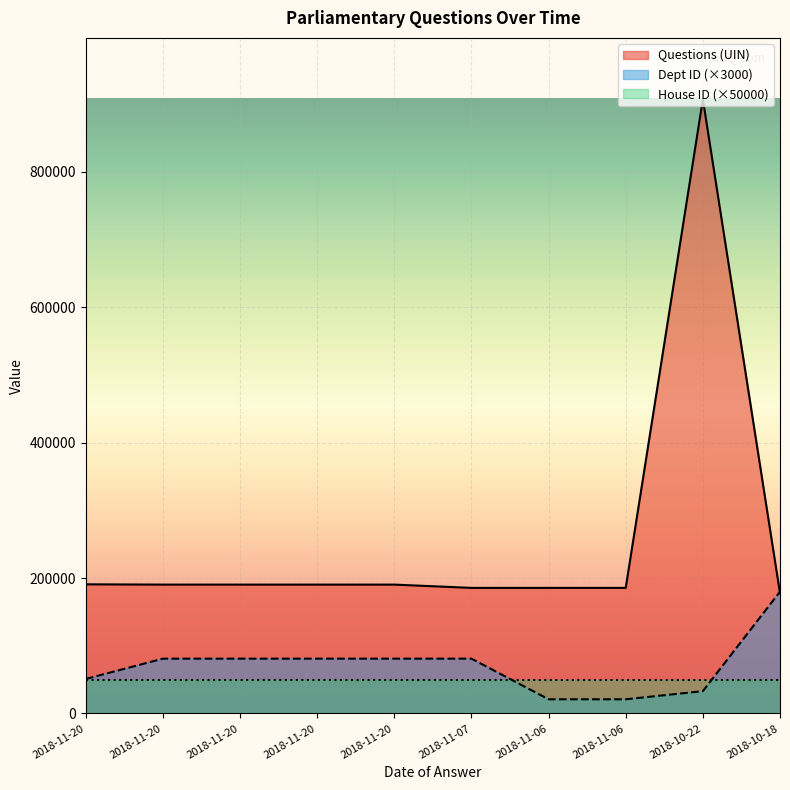

Which series has the largest total across all categories?

Questions (UIN)